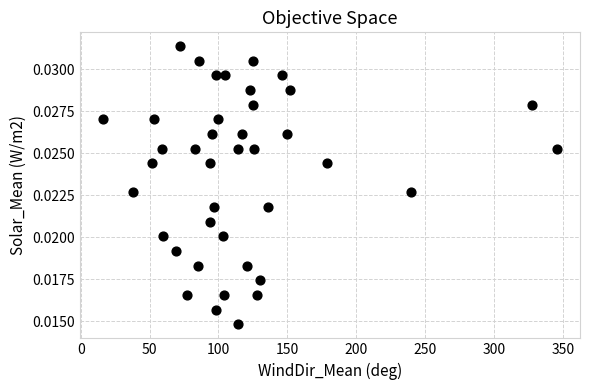

What is the range of X values (max minus min)?

330.0